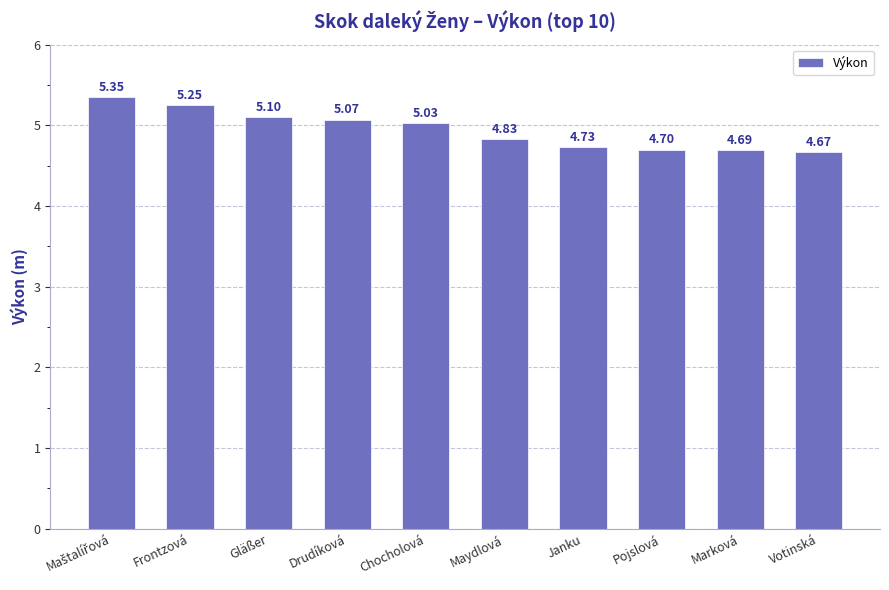

What is the label of the 5th bar from the right?

Maydlová